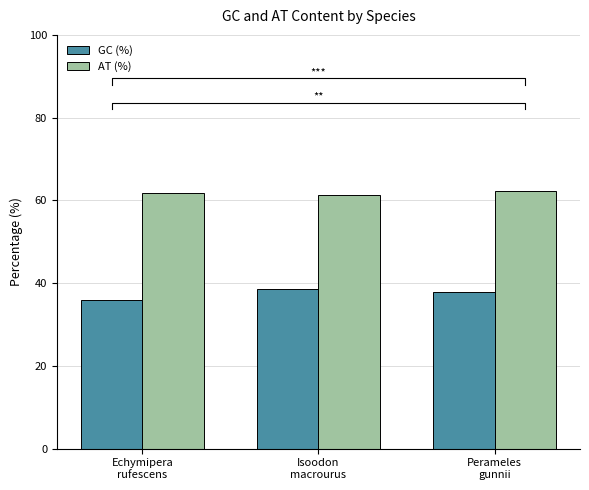

Reading left to right, extract all data points from this chart.

GC (%): 35.9	38.7	37.8
AT (%): 61.8	61.3	62.2